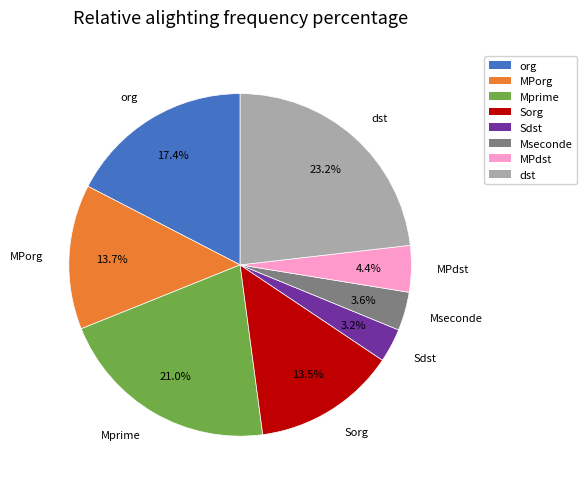

Does any single category account for the majority?

No